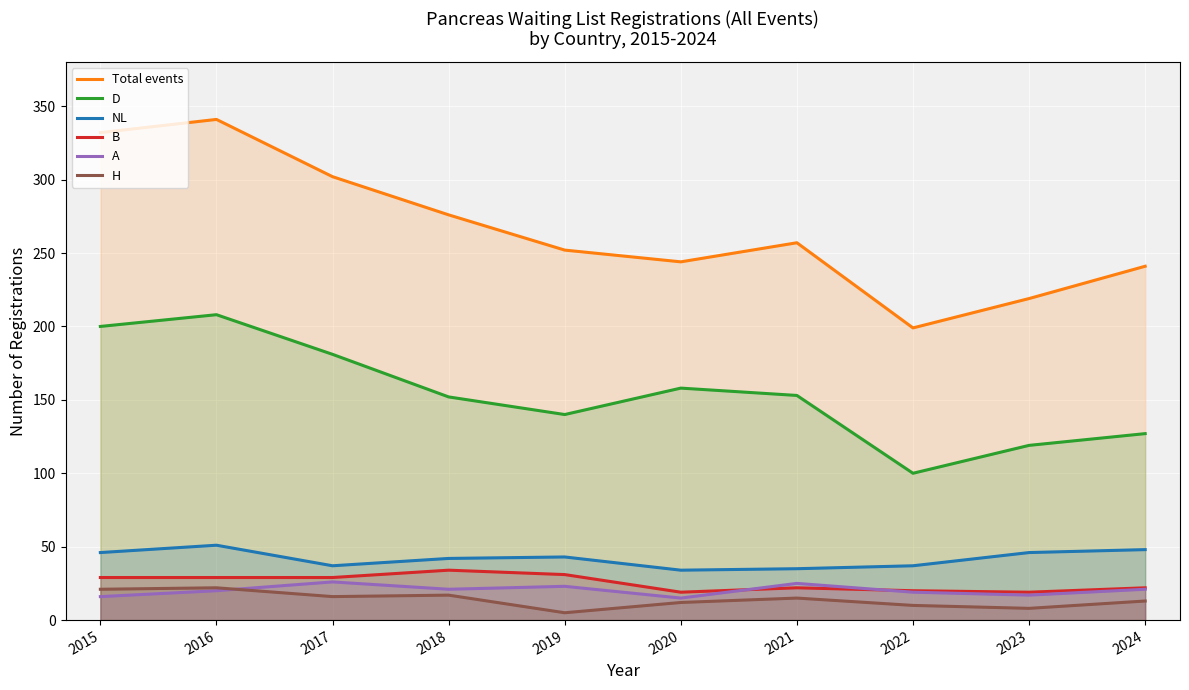

How many lines are shown in the chart?

6